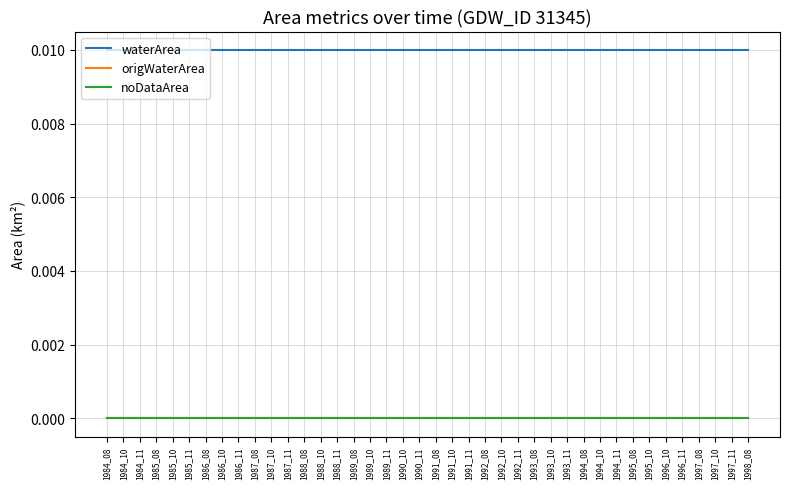

Rank the series by their maximum value, from highest to lowest.

waterArea, origWaterArea, noDataArea